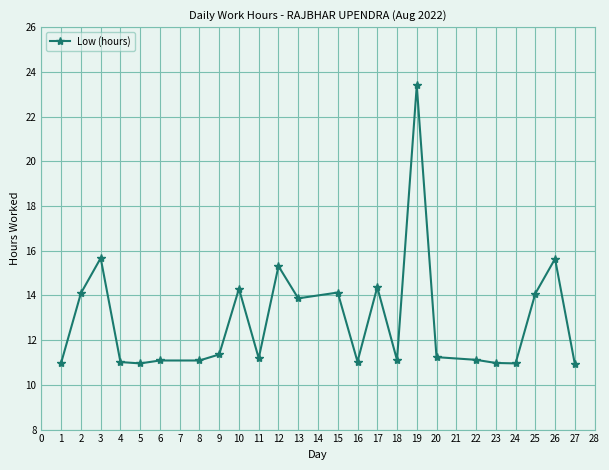

What is the change in value from 2 to 3?

+1.6